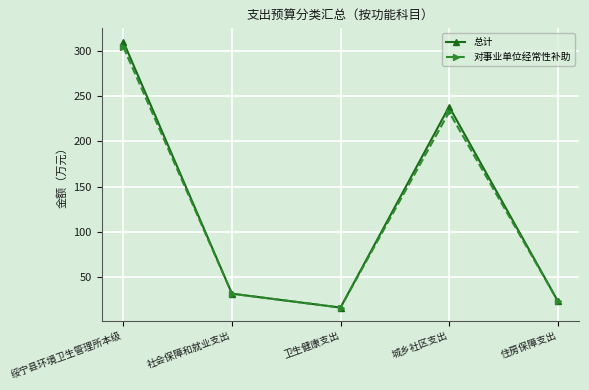

What is the greatest value displayed?

310.1